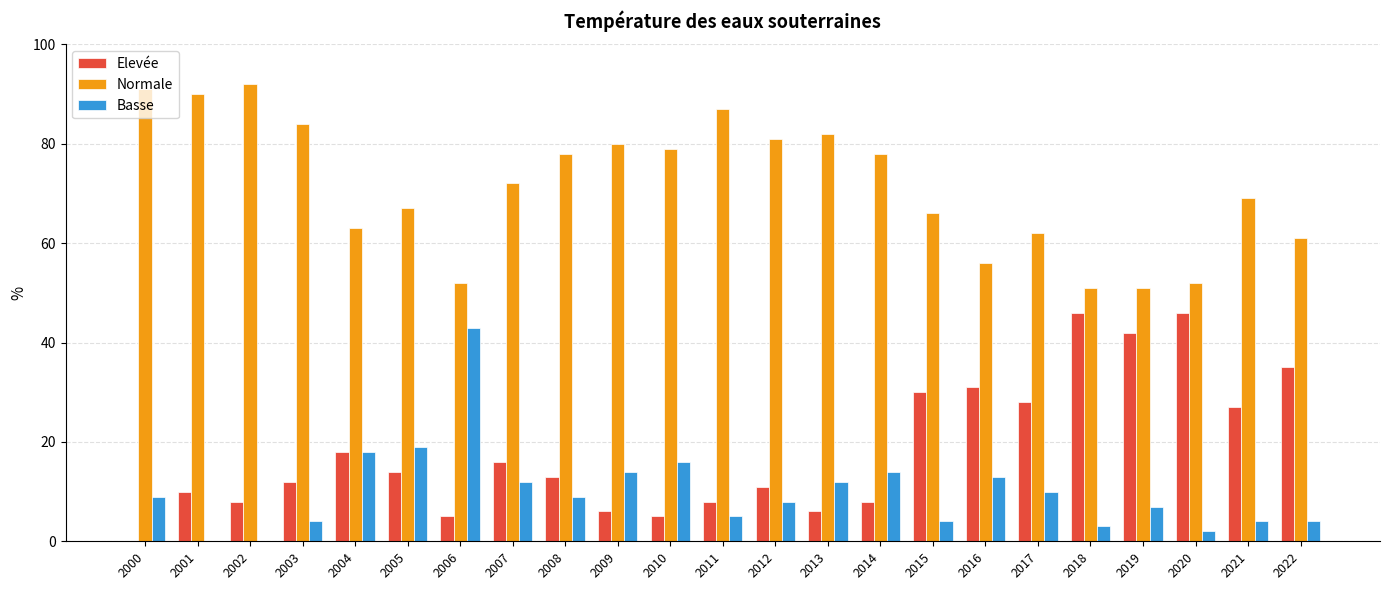

Are the bars grouped side by side (vs. stacked)?

Yes